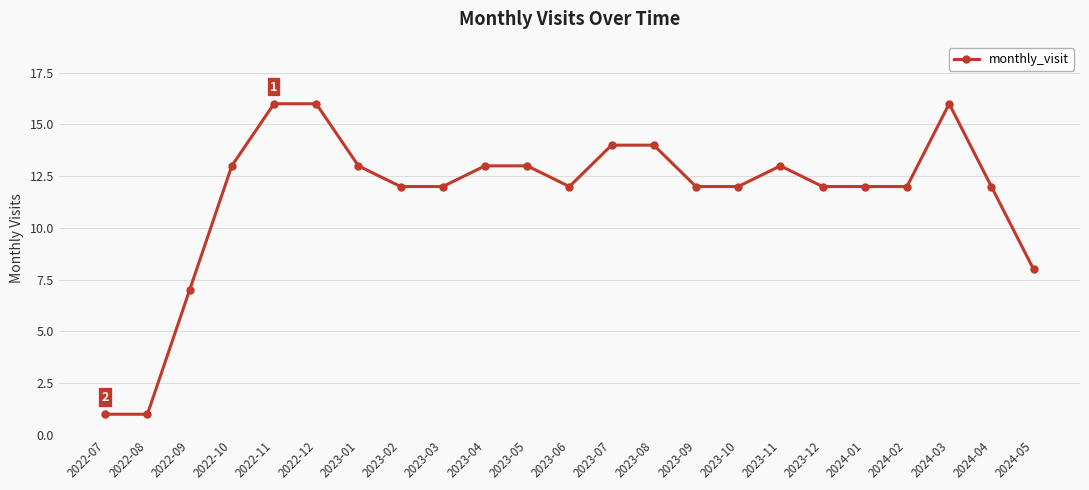

Reading left to right, transcribe all the data shown in this chart.

2022-07=1	2022-08=1	2022-09=7	2022-10=13	2022-11=16	2022-12=16	2023-01=13	2023-02=12	2023-03=12	2023-04=13	2023-05=13	2023-06=12	2023-07=14	2023-08=14	2023-09=12	2023-10=12	2023-11=13	2023-12=12	2024-01=12	2024-02=12	2024-03=16	2024-04=12	2024-05=8